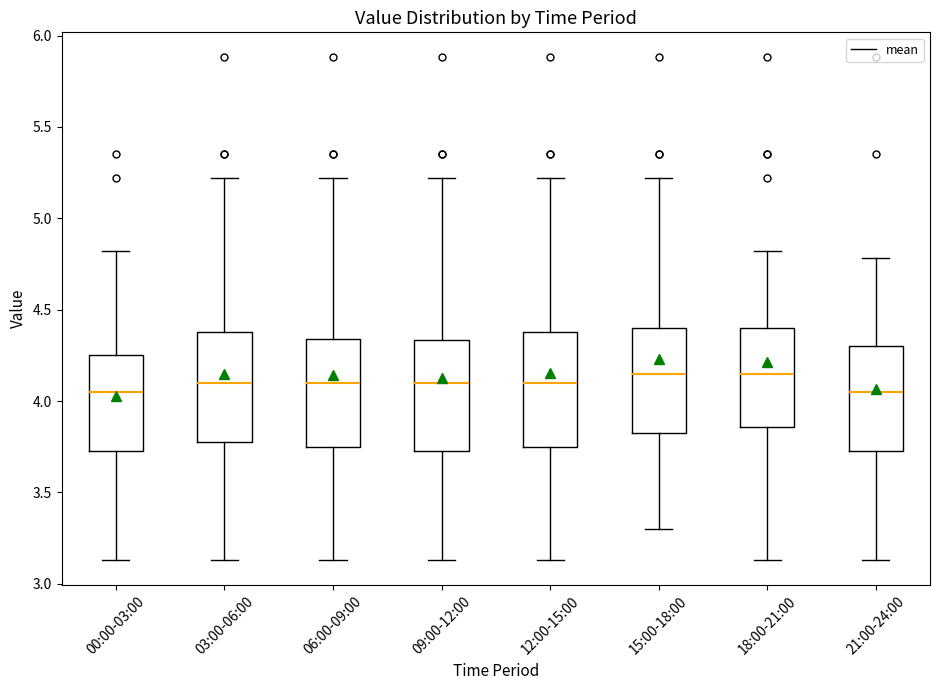

Where is the lower edge of the box for 06:00-09:00 on the y-axis? The values are not printed on the chart, so give them approximately, as read against the axis.

3.75